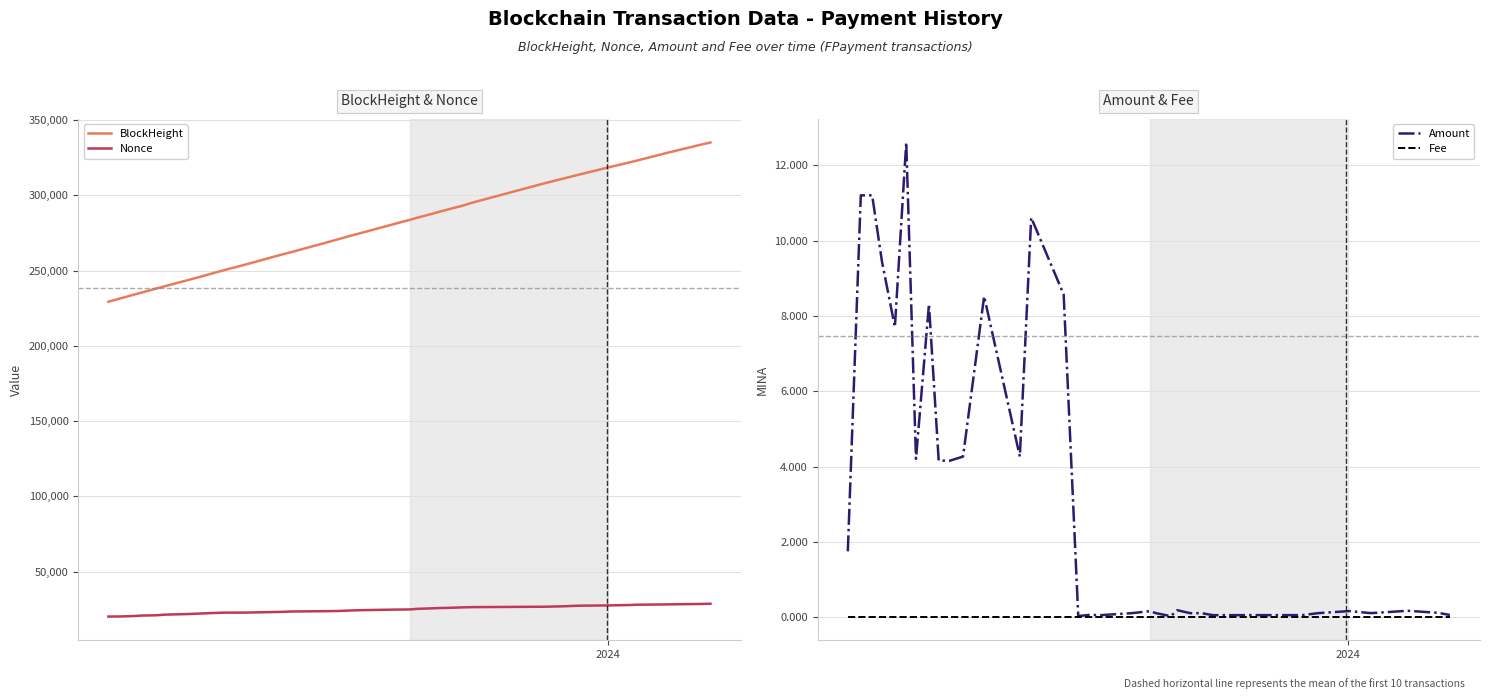

How many lines are shown in the chart?

4